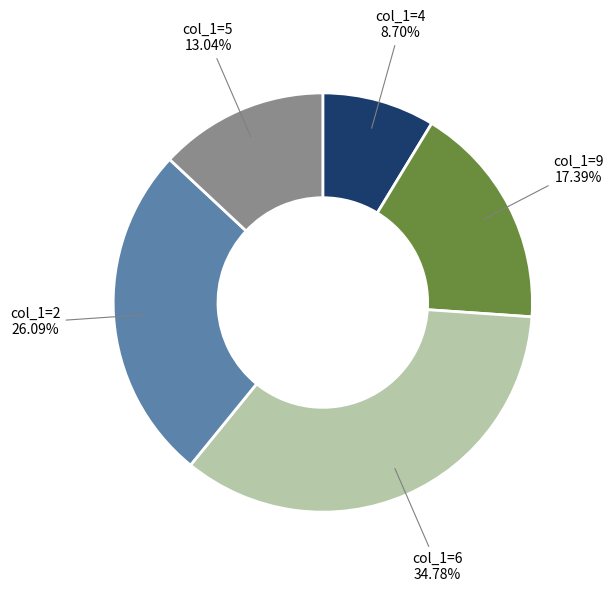

Rank the categories by value from highest to lowest.

col_1=6 34.78%, col_1=2 26.09%, col_1=9 17.39%, col_1=5 13.04%, col_1=4 8.70%